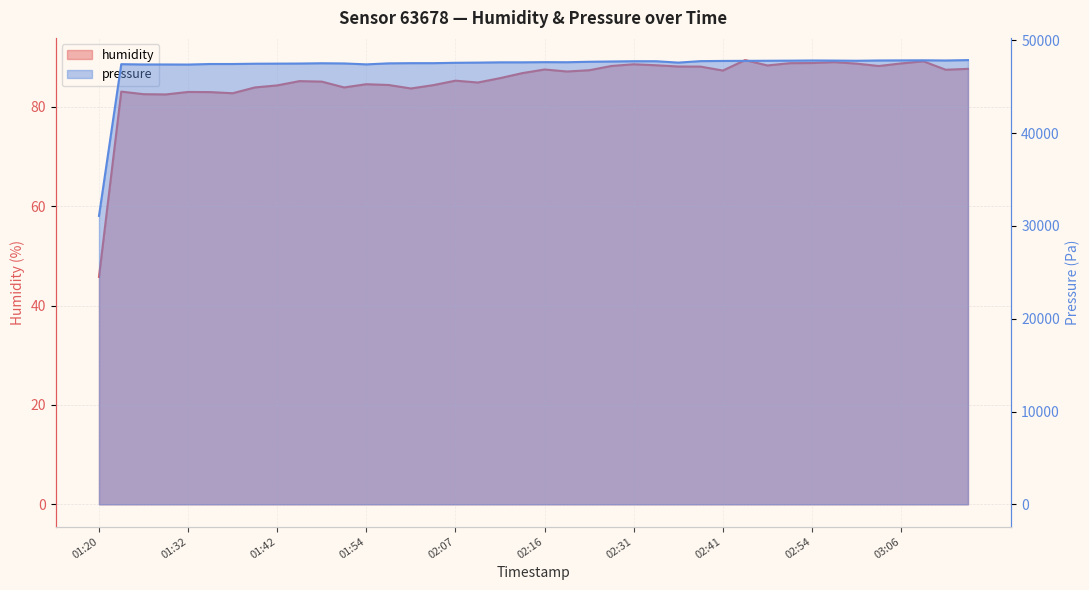

What position from the right is 2023-09-07 01:59?

26